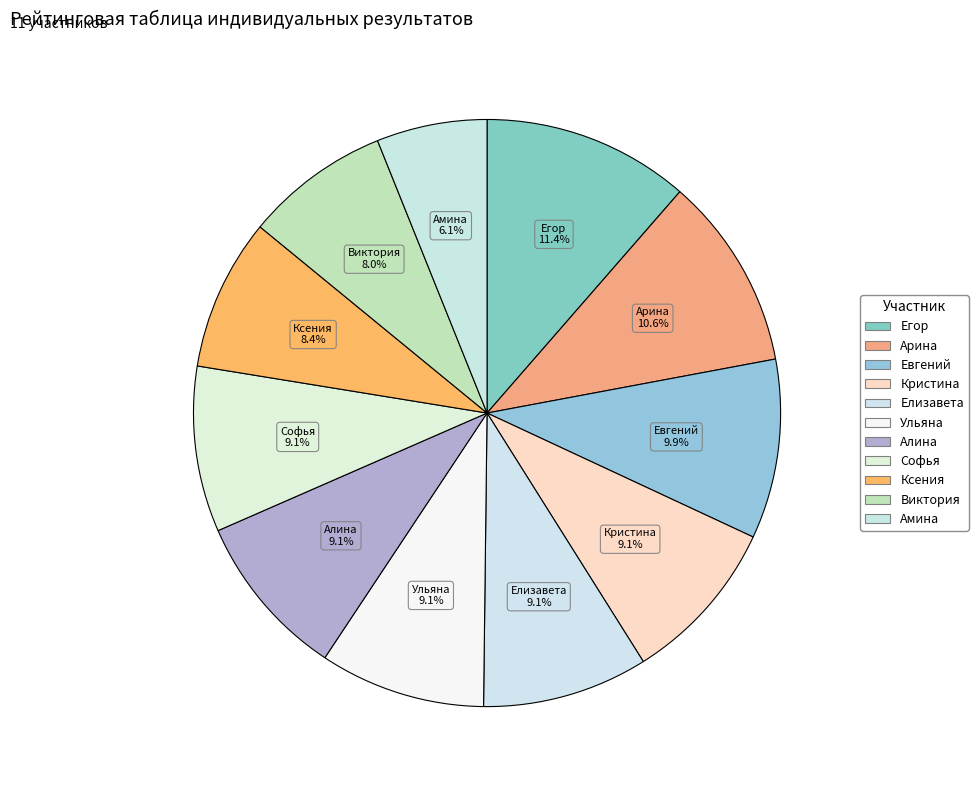

What is the smallest slice in the pie chart?

Амина